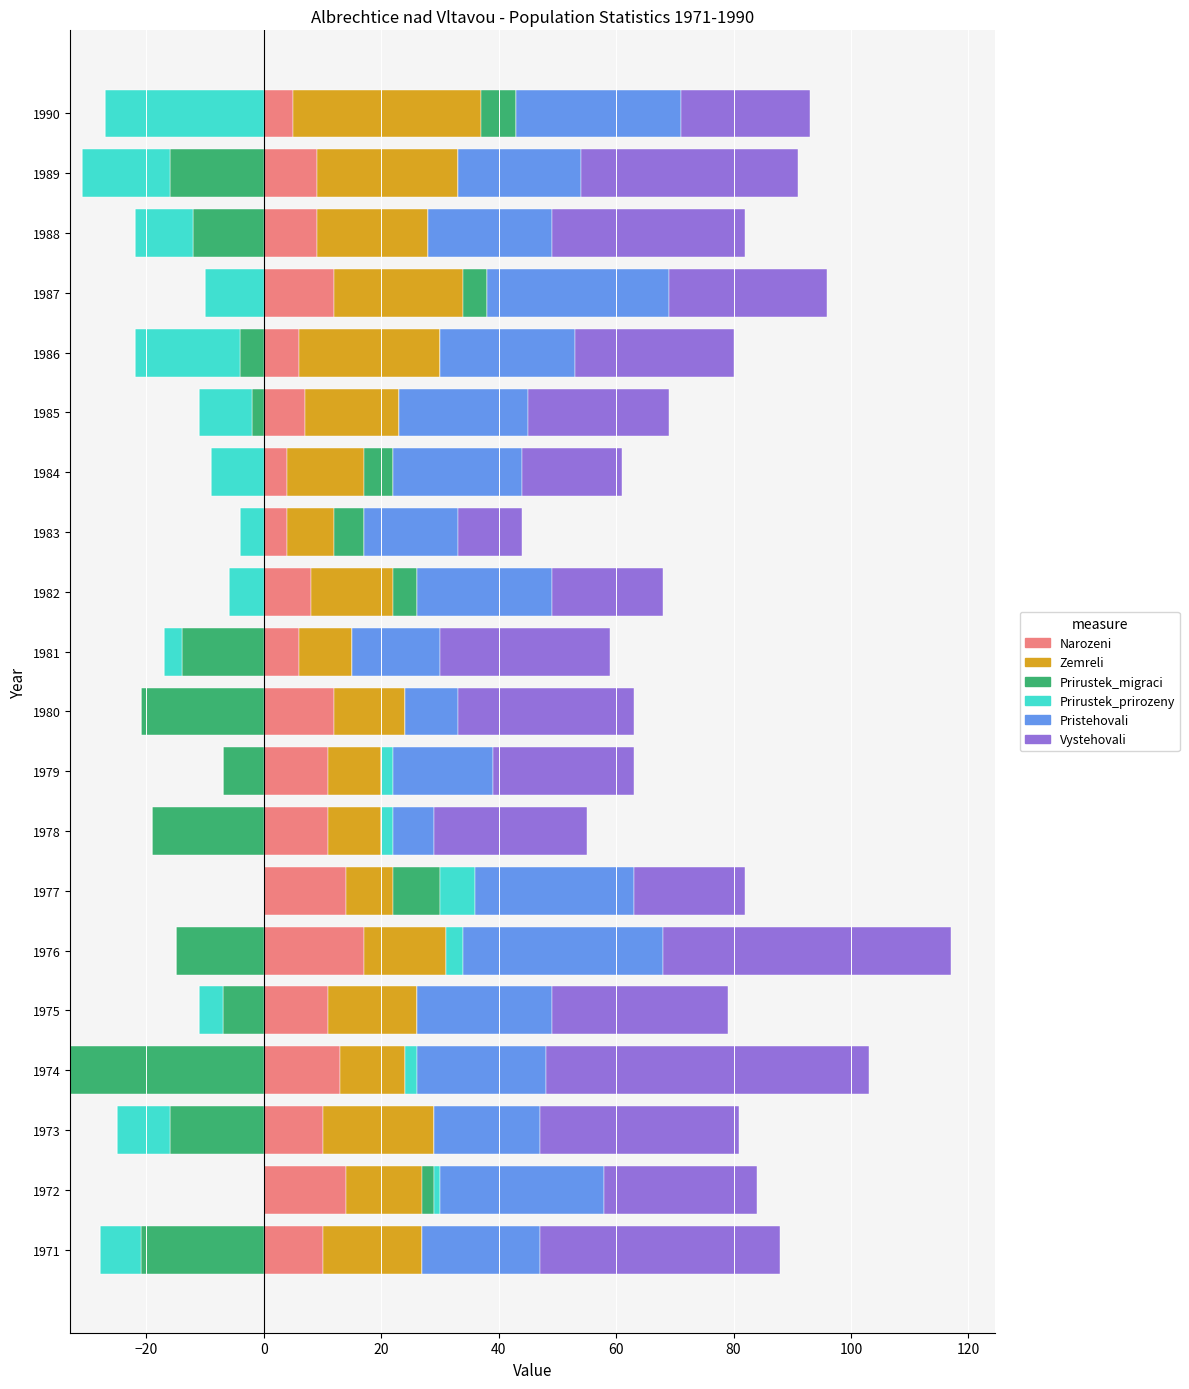

Which series has the widest spread of values?

Vystehovali